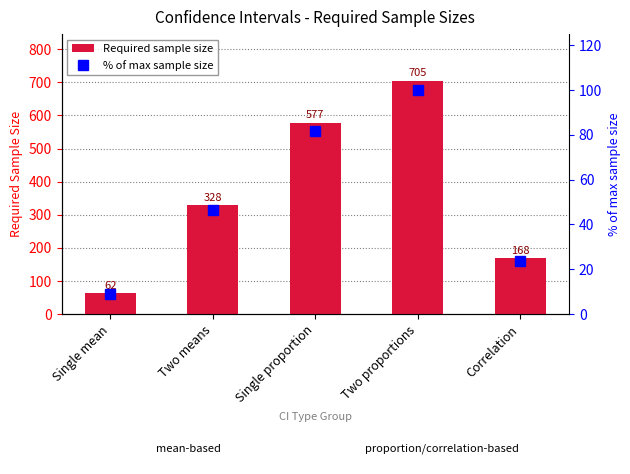

What is the total value across all series at Two proportions?

805.0